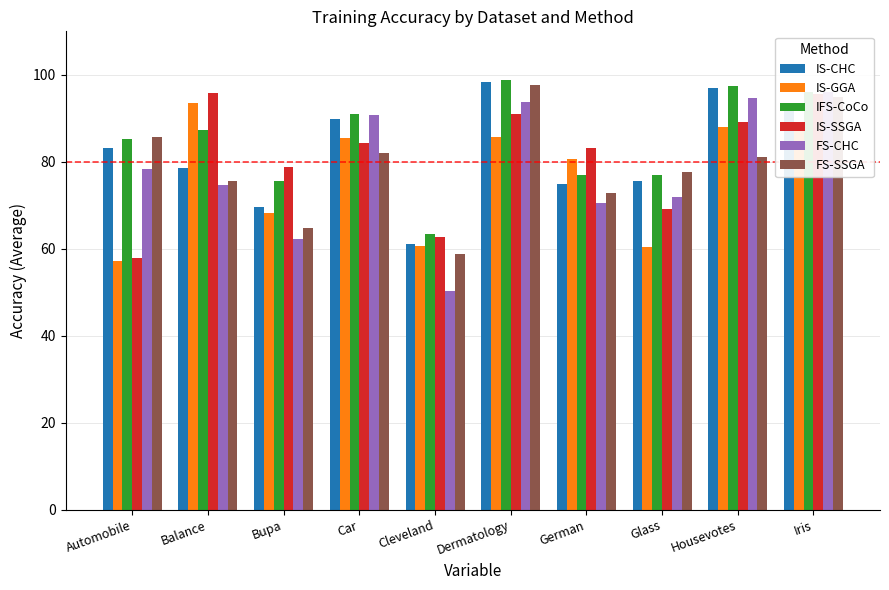

Which has a higher value, German or Housevotes?

Housevotes